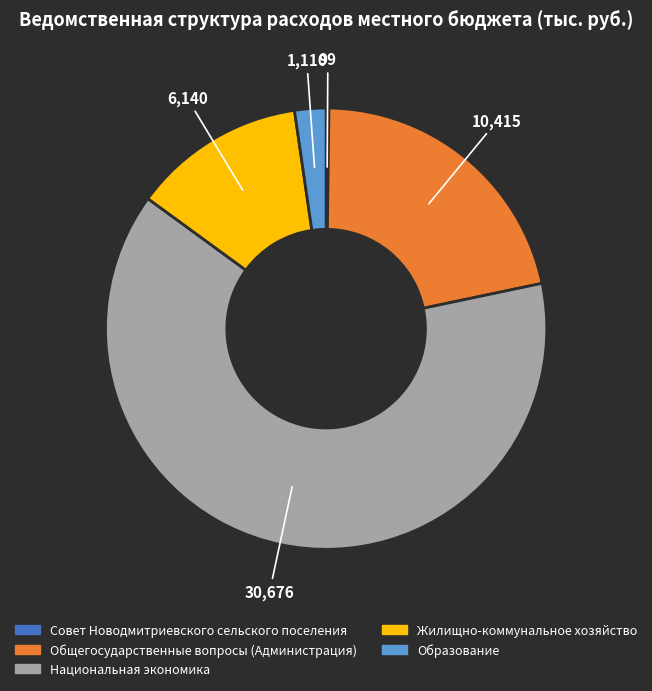

Is Общегосударственные вопросы (Администрация) the majority of the pie?

No